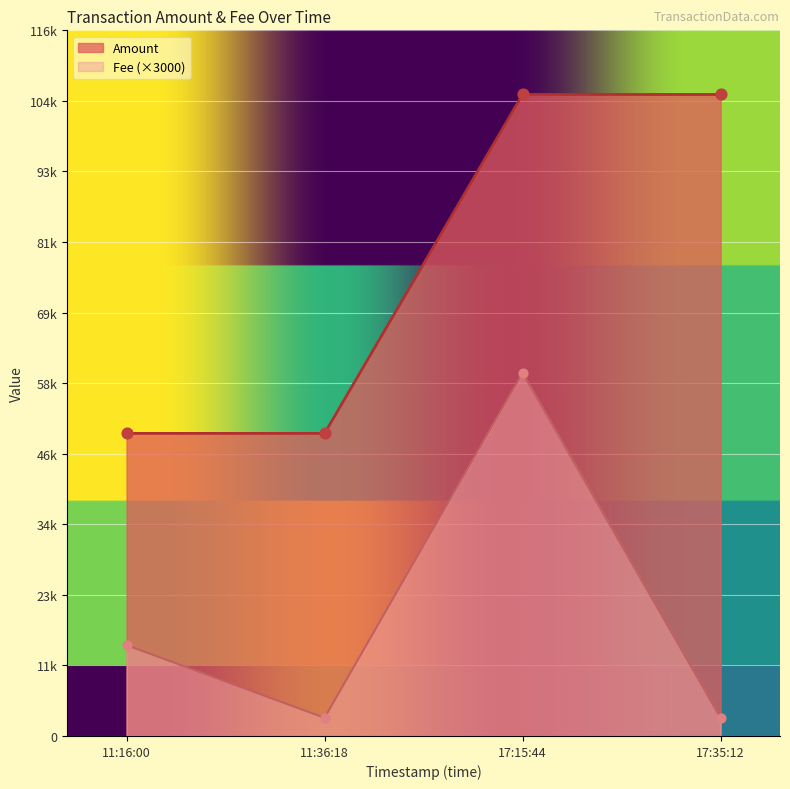

Which series contains the highest Y value?

Amount